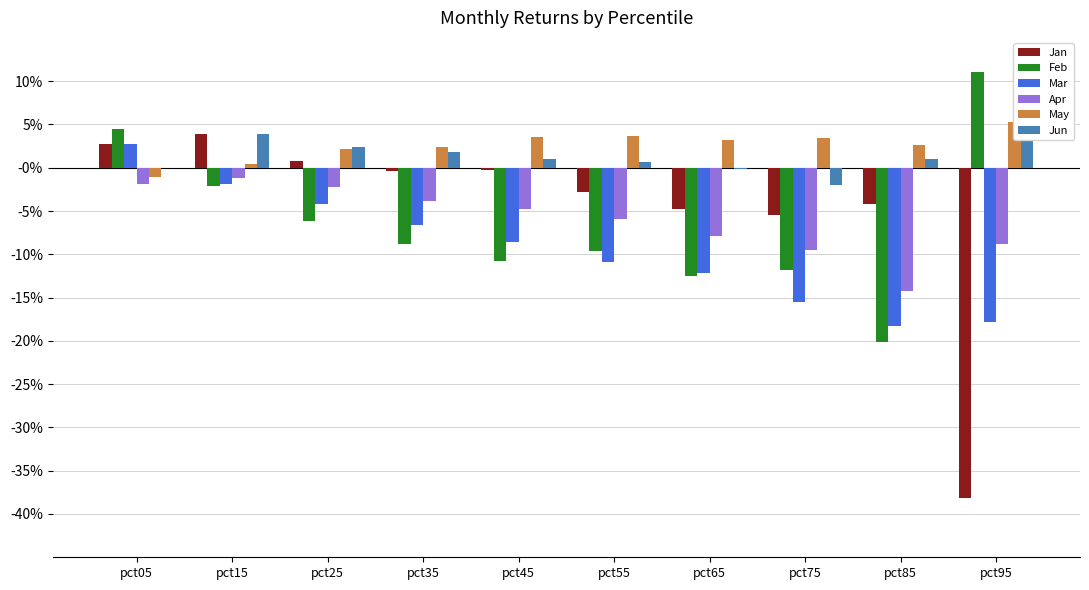

How many series are shown in this chart?

6